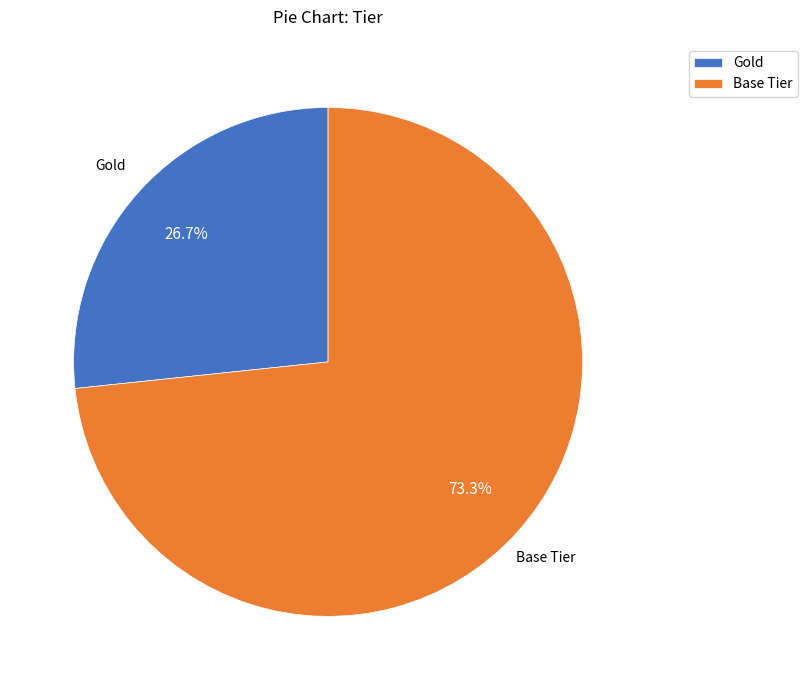

To the nearest percent, what is the combined percentage of Gold and Base Tier?

100%